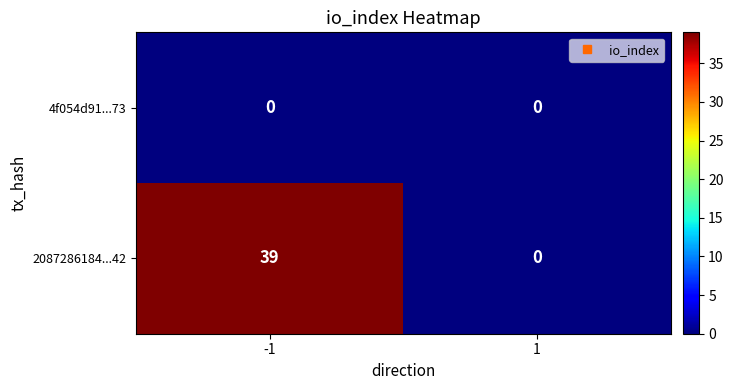

Between -1 and 1, which series saw the biggest shift?

2087286184...42